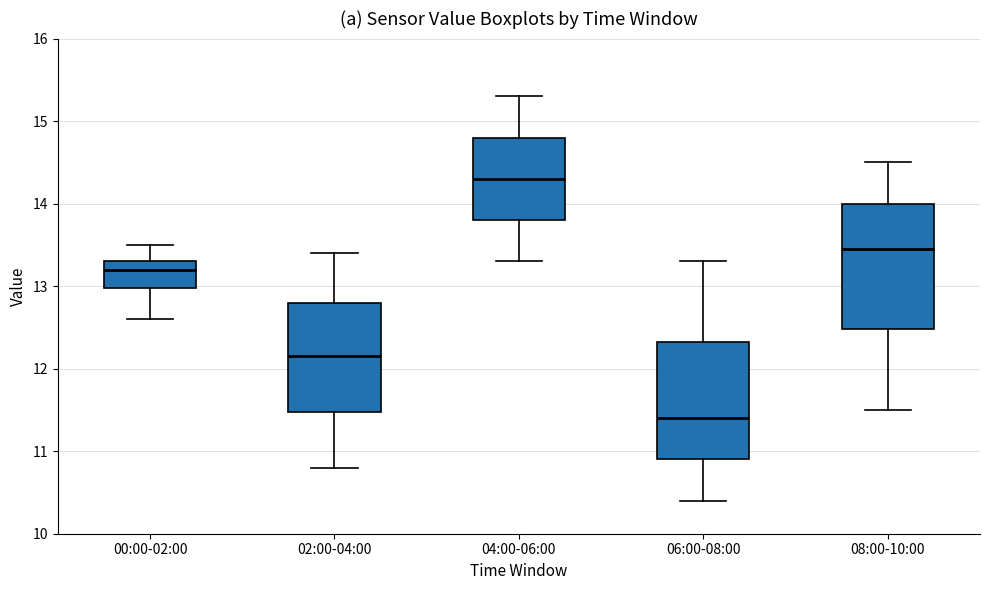

Where is the upper edge of the box for 04:00-06:00 on the y-axis? The values are not printed on the chart, so give them approximately, as read against the axis.

14.8